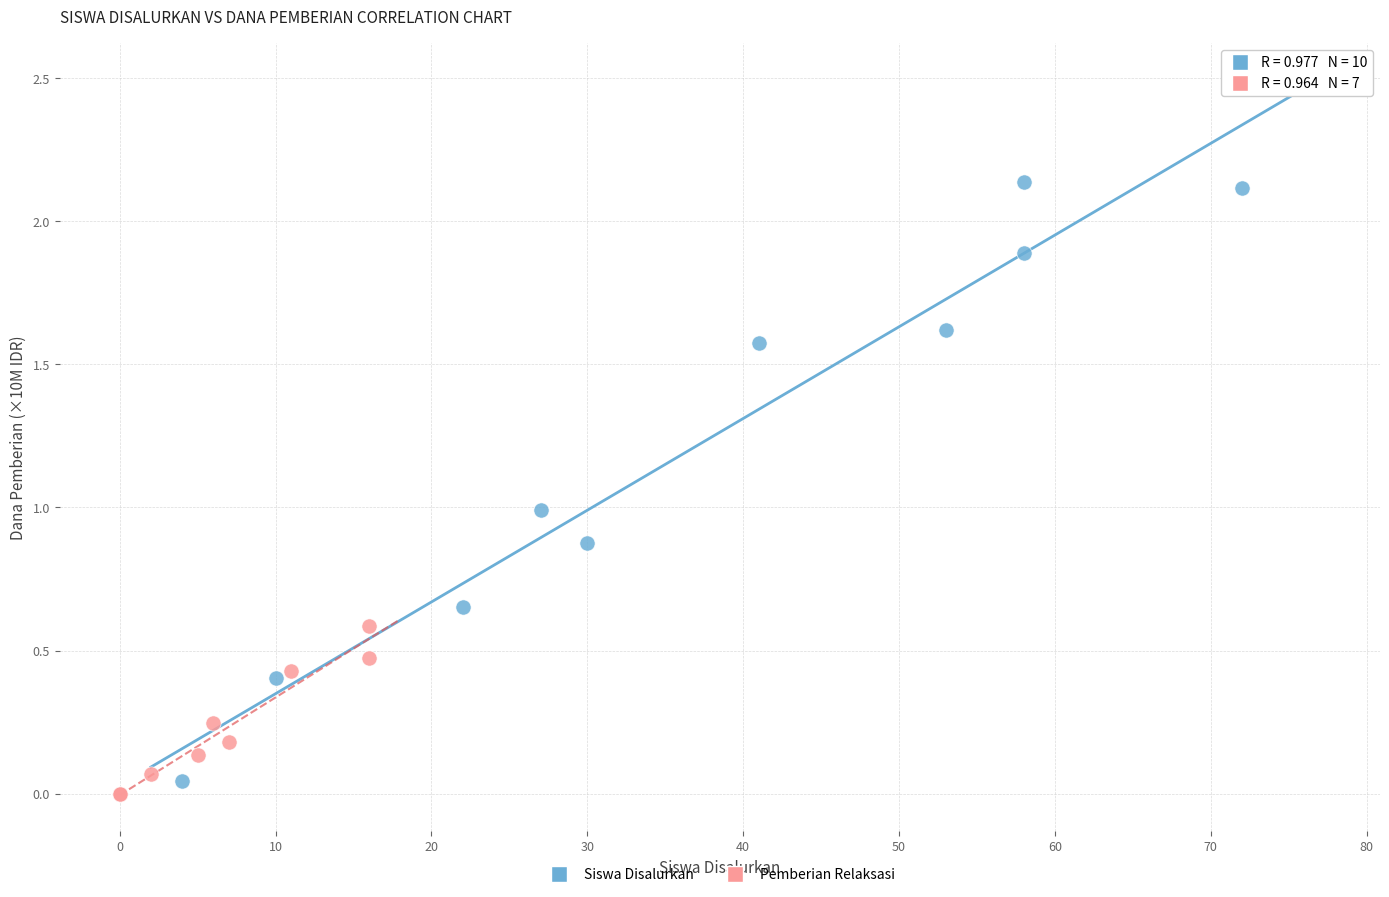

Which series reaches the maximum Y coordinate?

Siswa Disalurkan